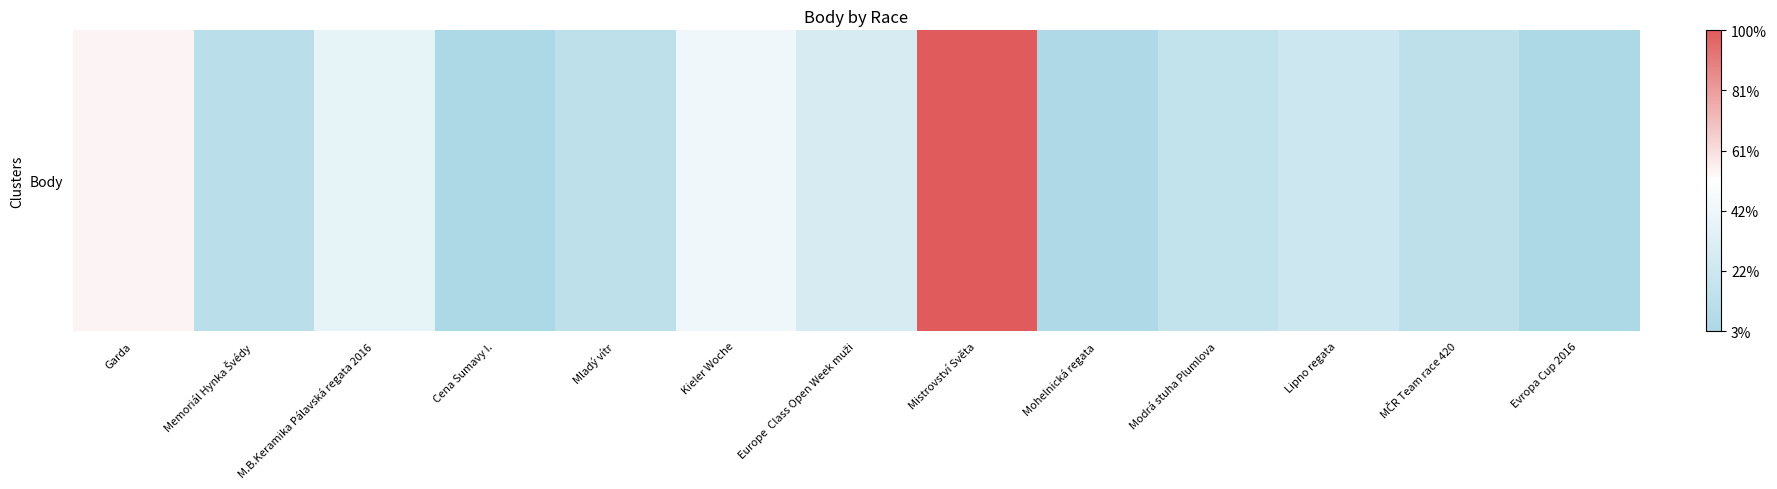

Rank the categories by value from highest to lowest.

Mistrovství Světa, Garda, Kieler Woche, M.B.Keramika Pálavská regata 2016, Europe  Class Open Week muži, Lipno regata, Modrá stuha Plumlova, MČR Team race 420, Mladý vítr, Memoriál Hynka Švédy, Mohelnická regata, Cena Sumavy I., Evropa Cup 2016